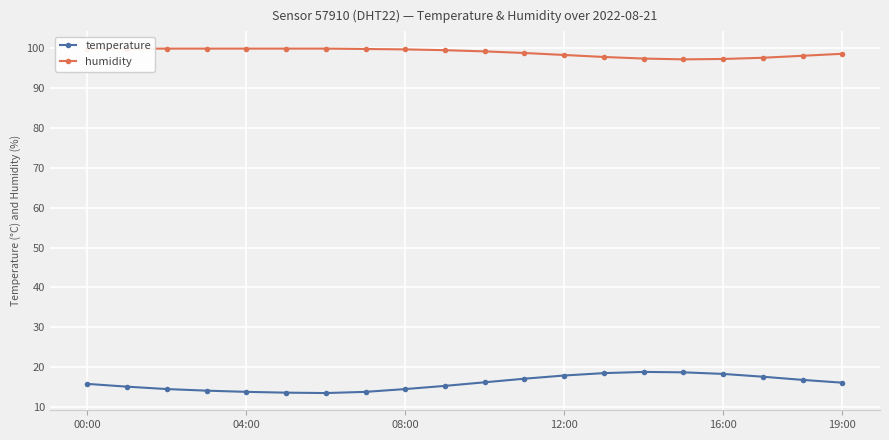

True or false: temperature has more than 0 interior local peaks.

True